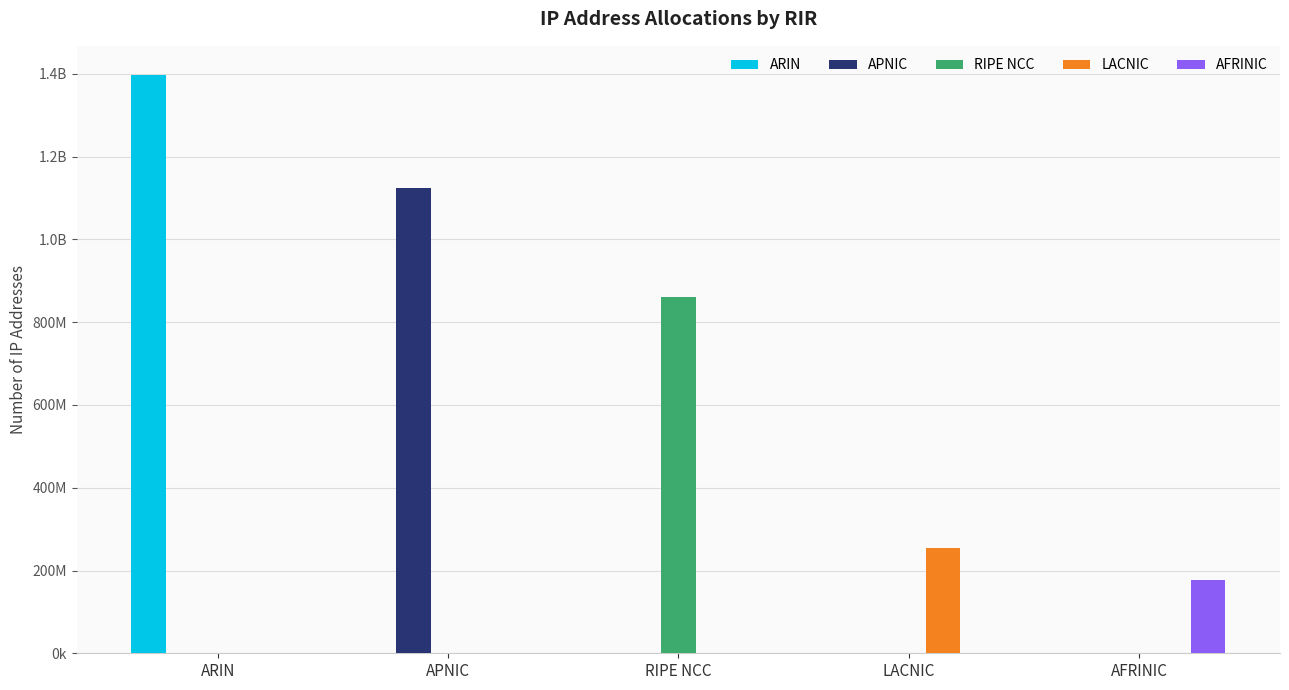

At which label does AFRINIC reach its peak?

AFRINIC